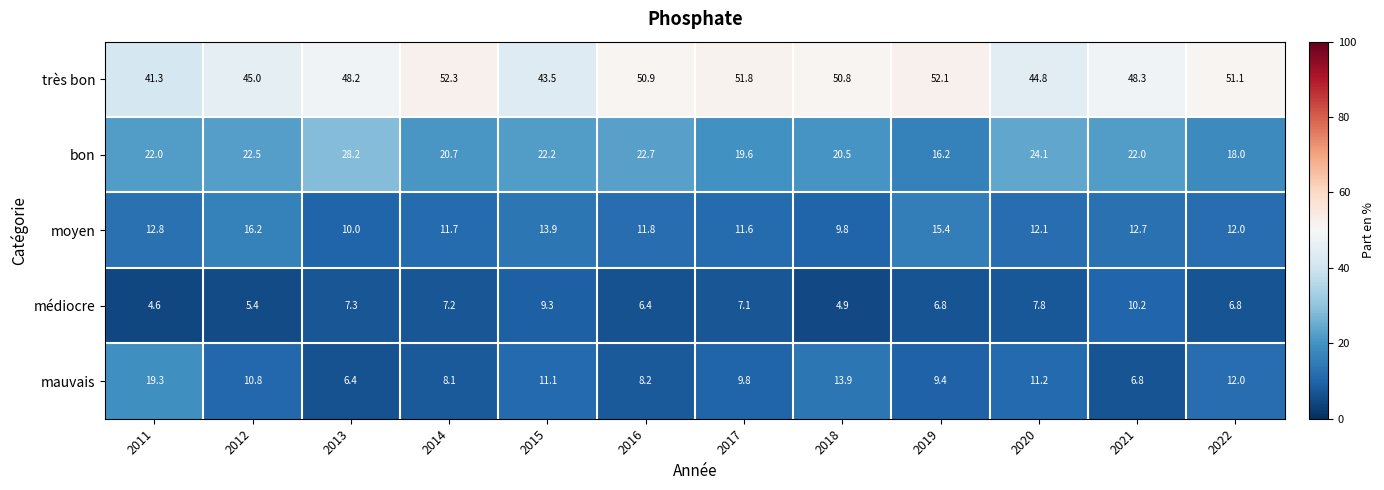

At how many categories does at least one series exceed 20?

12